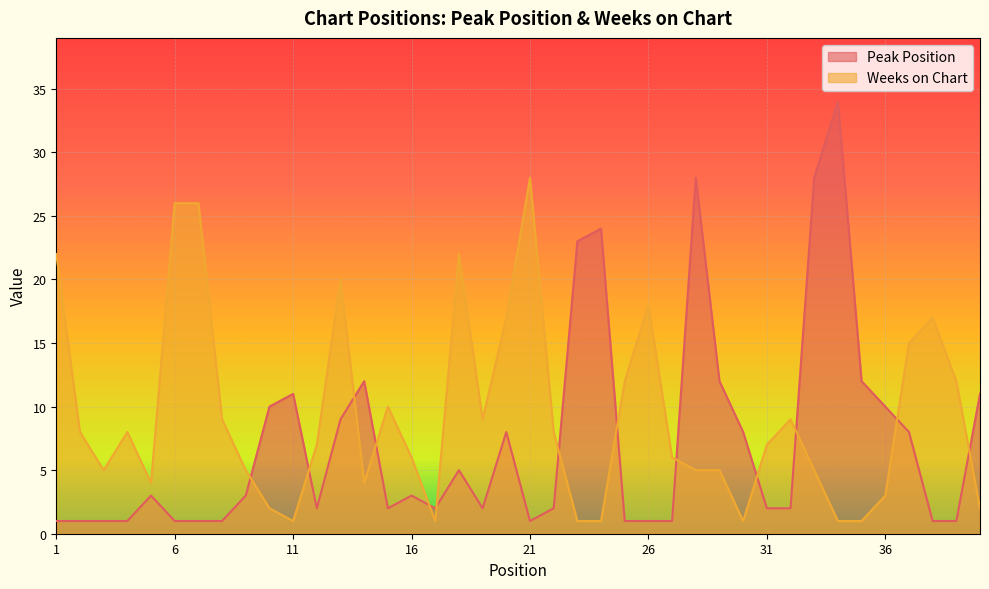

Which series ends up on top after the final intersection of Weeks on Chart and Peak Position?

Peak Position